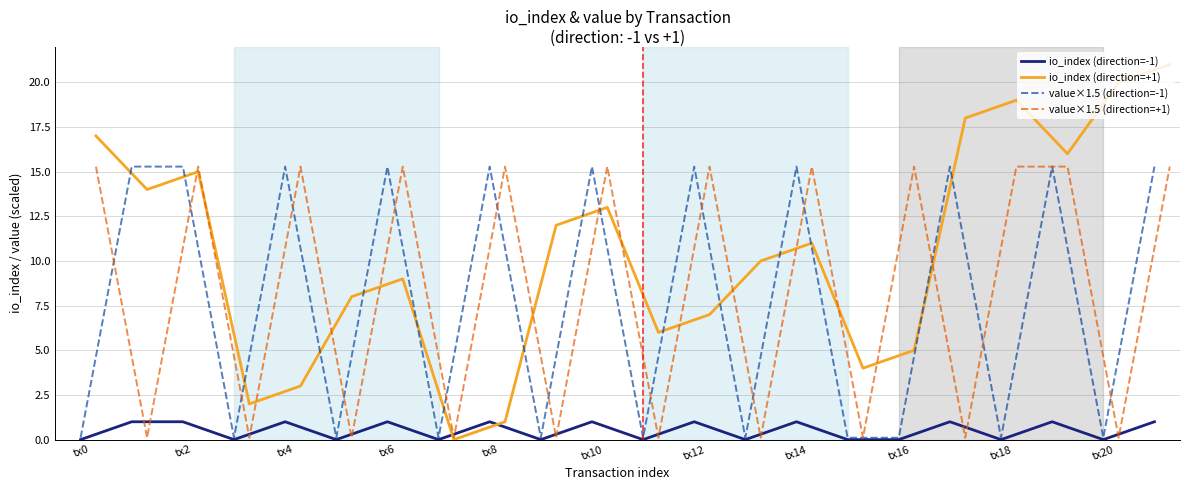

Which series has the largest total across all categories?

io_index (direction=+1)